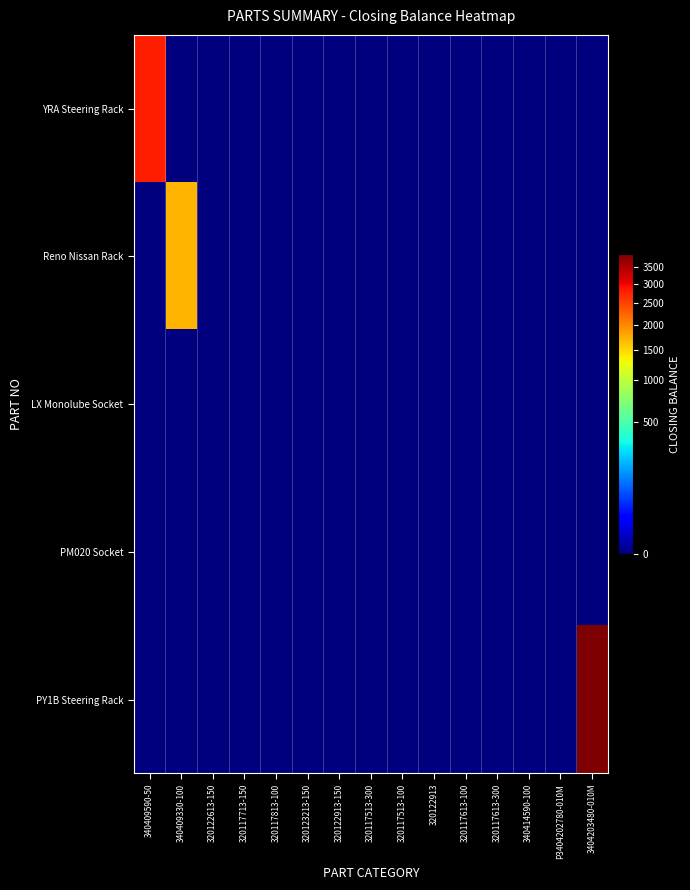

At which category is the sum across all series the highest?

3404203480-010M